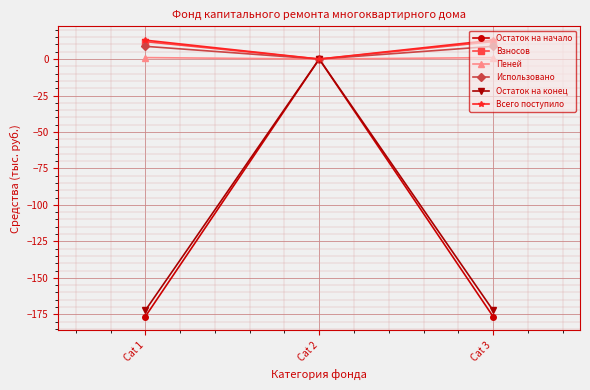

Does the chart have visible grid lines?

Yes